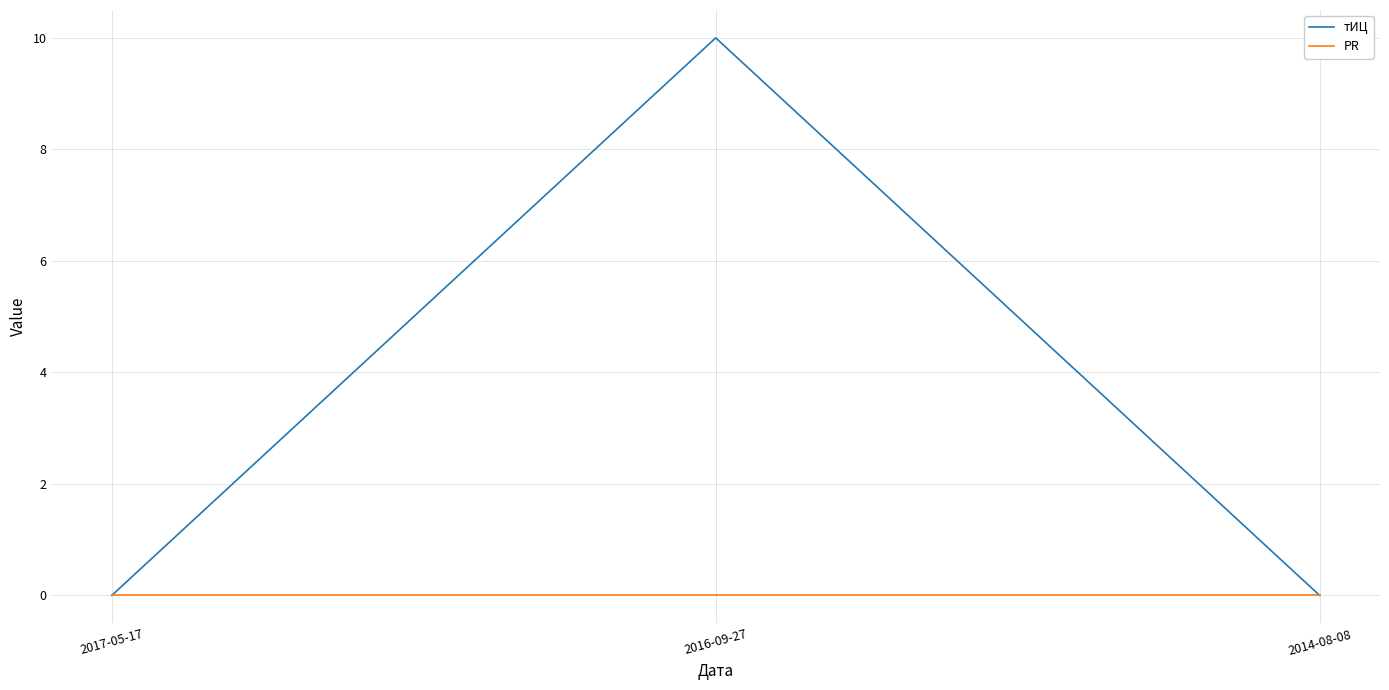

What position from the right is 2016-09-27?

2